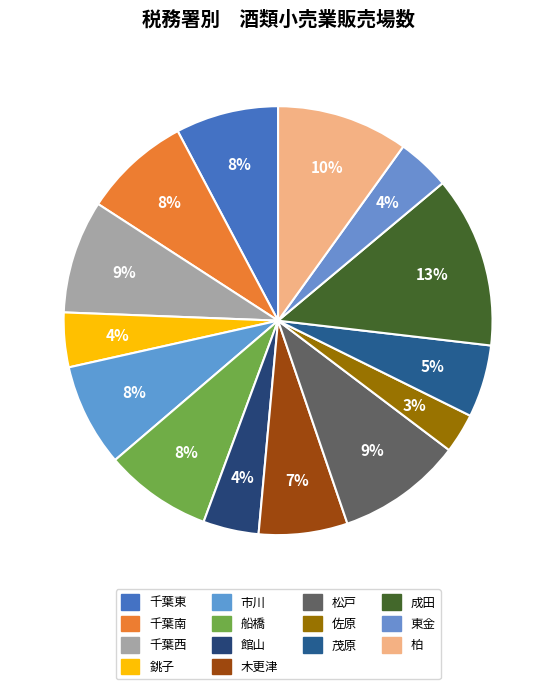

Is the sum of 茂原 and 佐原 greater than half?

No